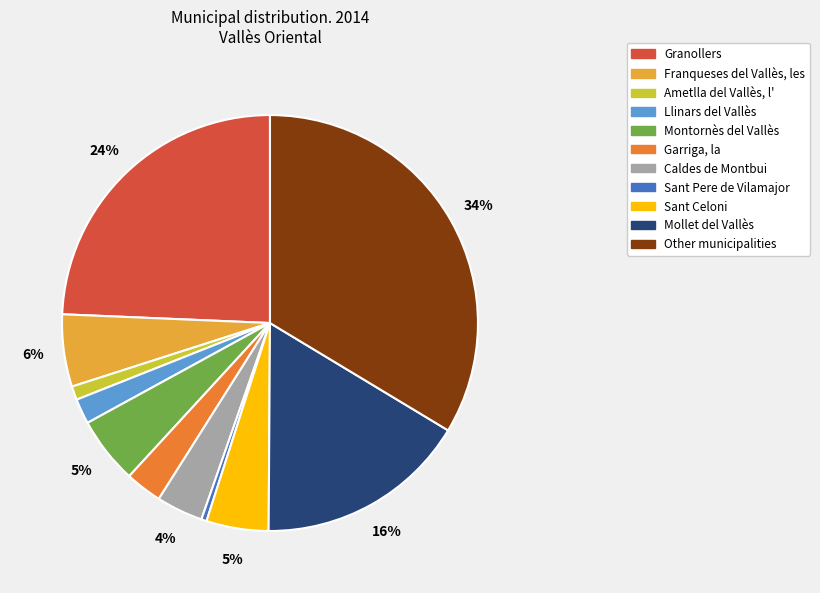

What is the largest slice in the pie chart?

Other municipalities